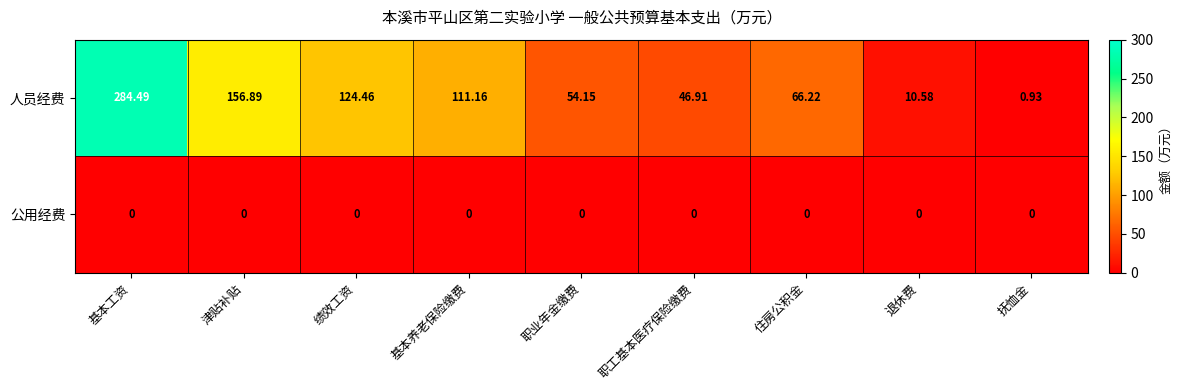

Rank the series by their maximum value, from highest to lowest.

人员经费, 公用经费